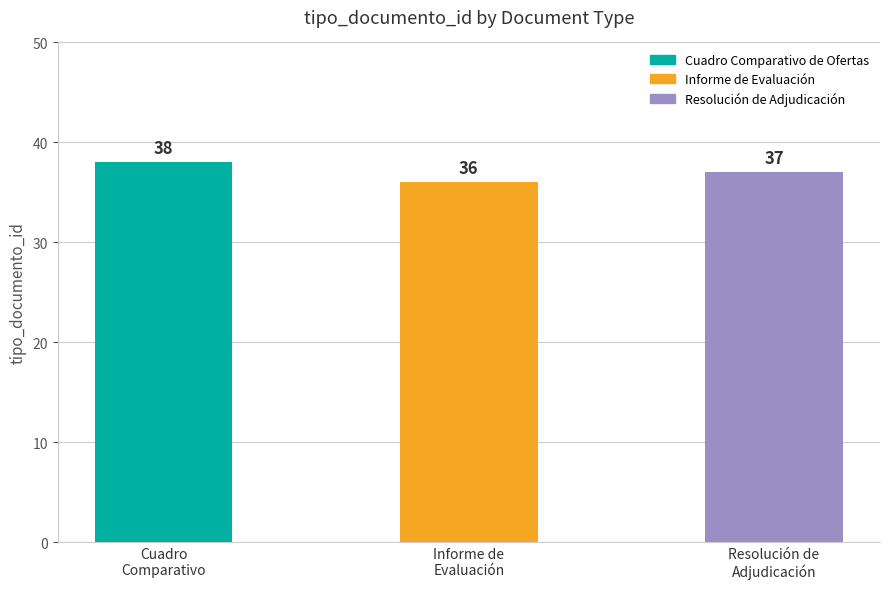

True or false: the data shows 26 at Cuadro Comparativo de Ofertas.

False